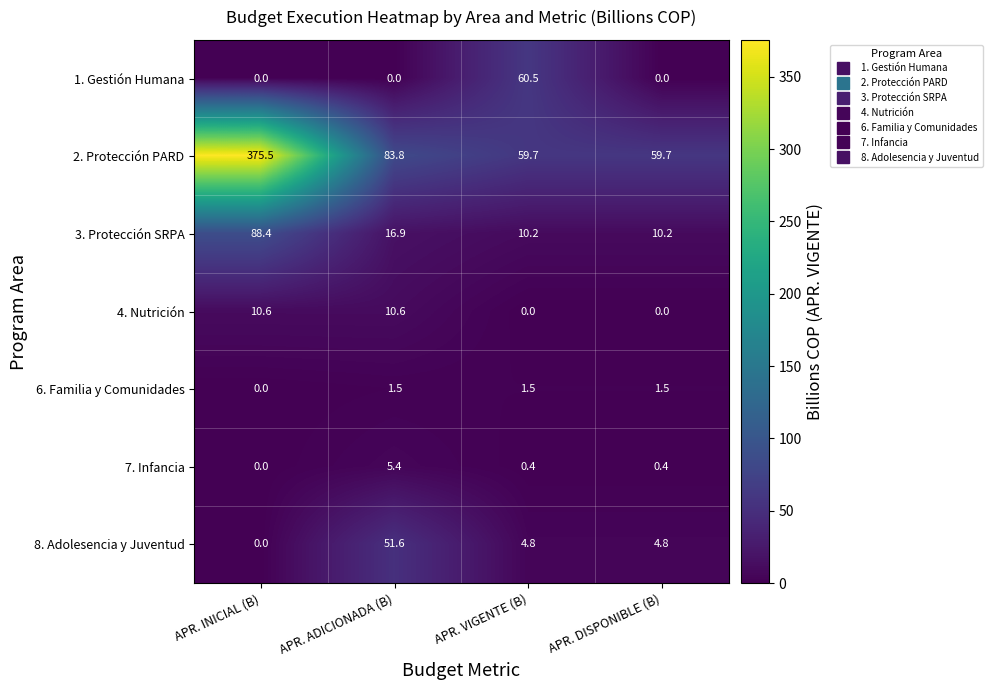

What is the sum of the 1. Gestión Humana values at APR. VIGENTE (B) and APR. DISPONIBLE (B)?

60.5